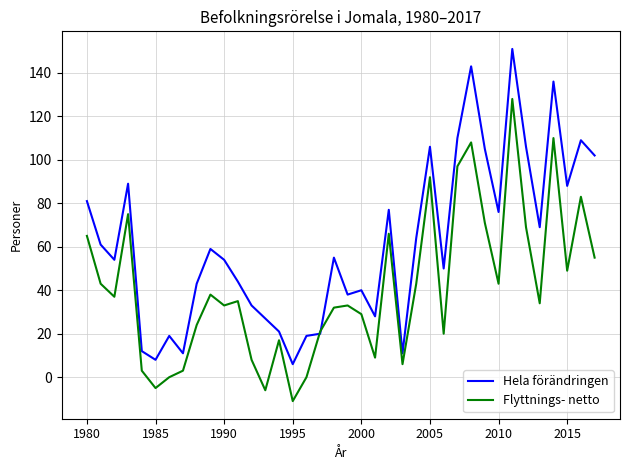

List the series in order of their peak value, highest first.

Hela förändringen, Flyttnings- netto